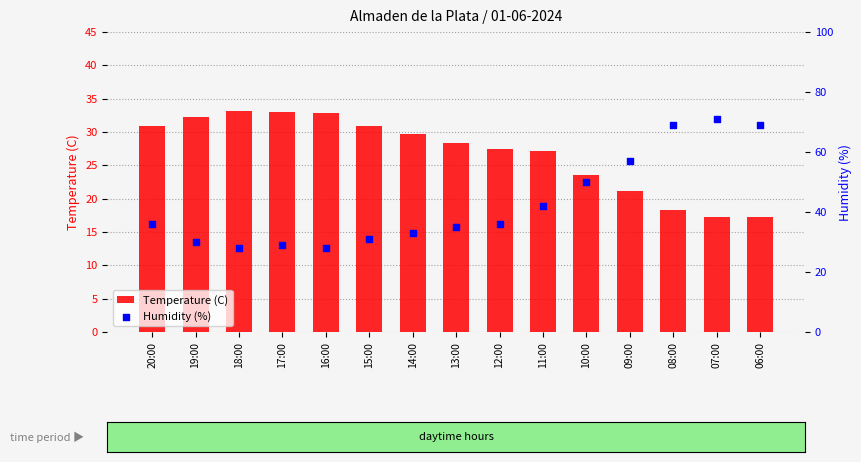

Which series has the largest Y range (max minus min)?

Humidity (%)